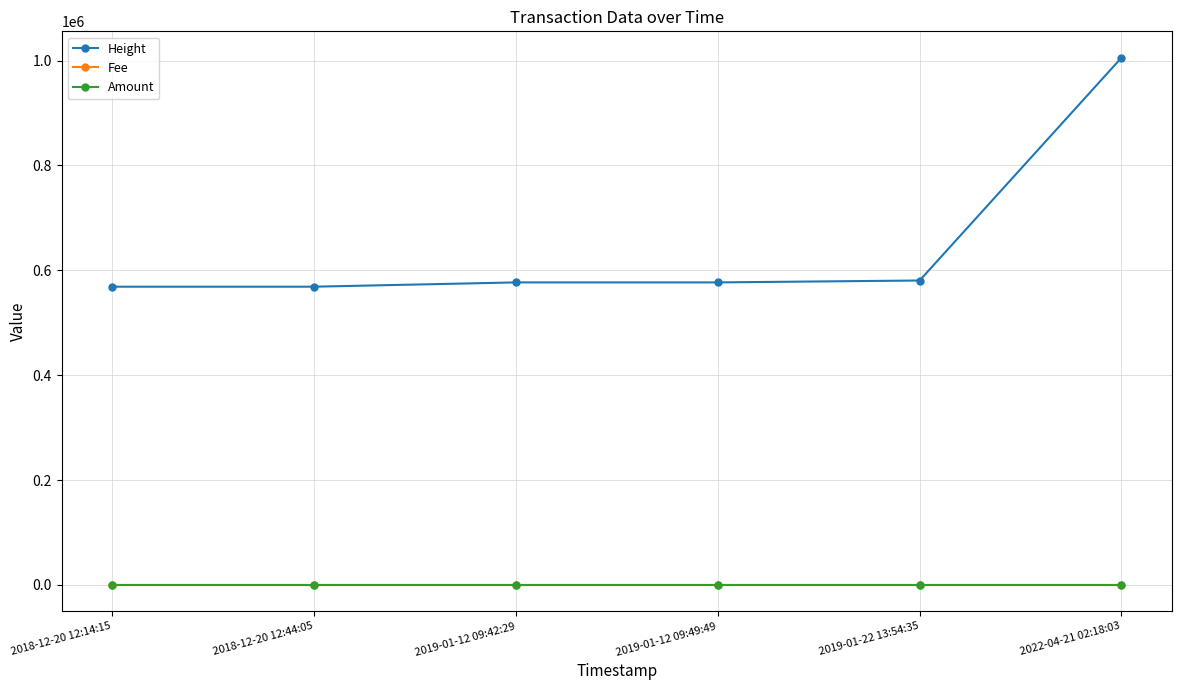

The value of Height at 2019-01-12 09:49:49 is 577020.0. True or false?

True